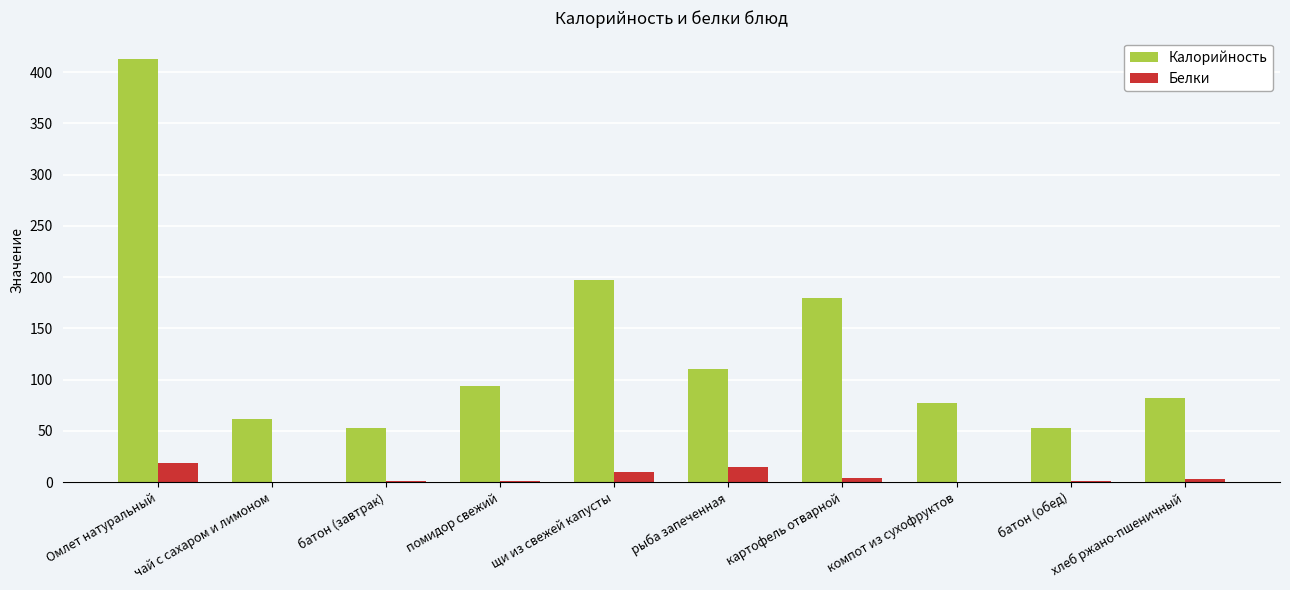

Which series has the largest range (max minus min)?

Калорийность